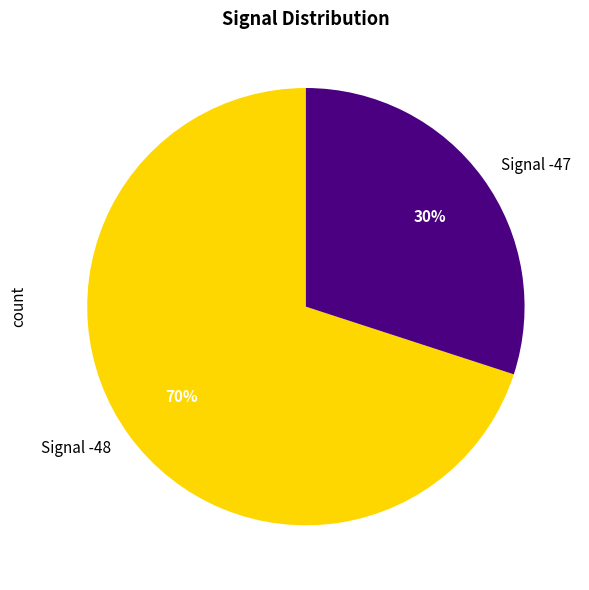

How many slices are in this pie chart?

2